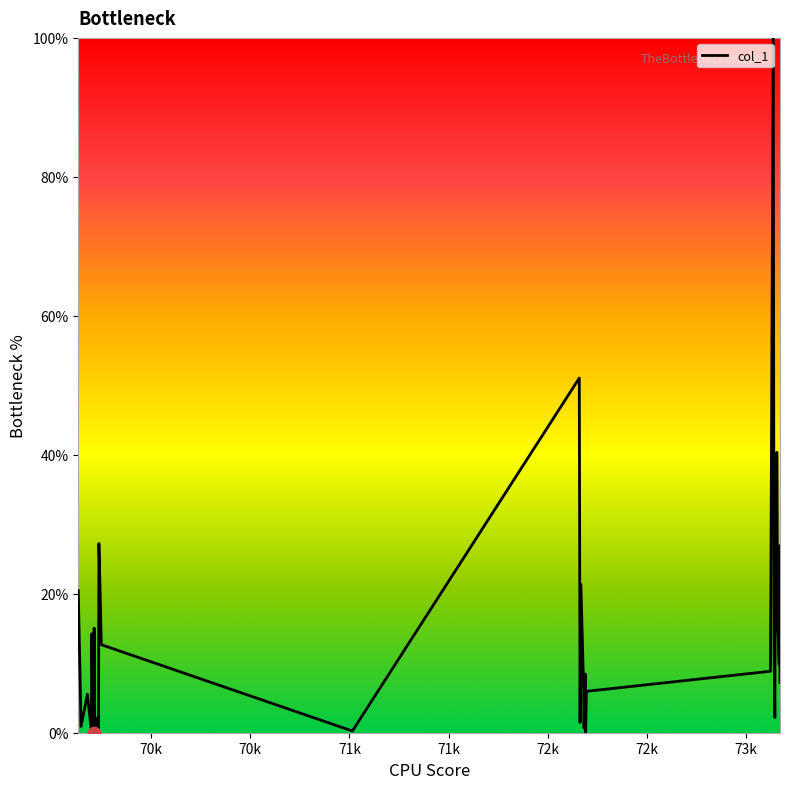

What is the difference between the maximum and minimum values?

100.0